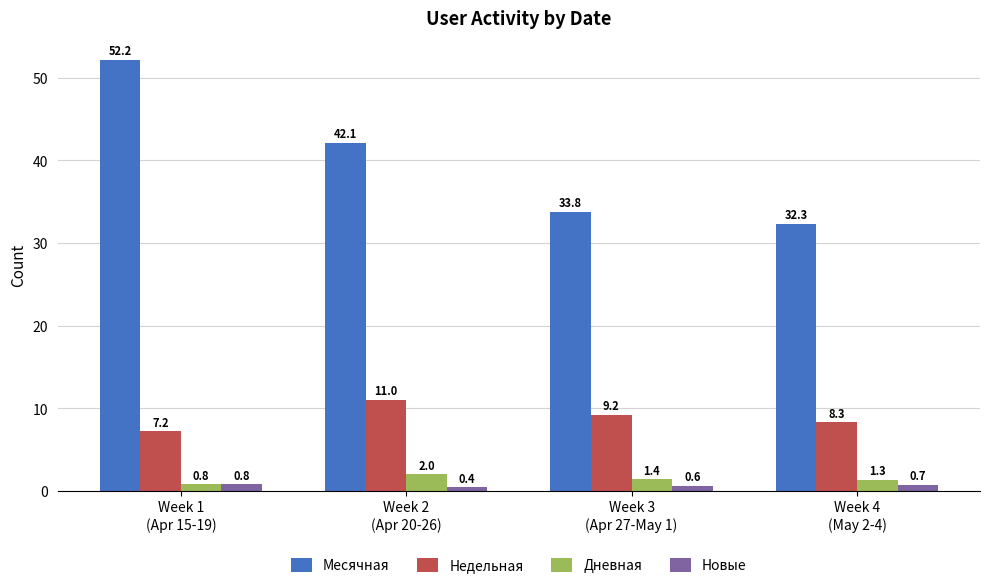

The value of Дневная at Week 2
(Apr 20-26) is 2.0. True or false?

True